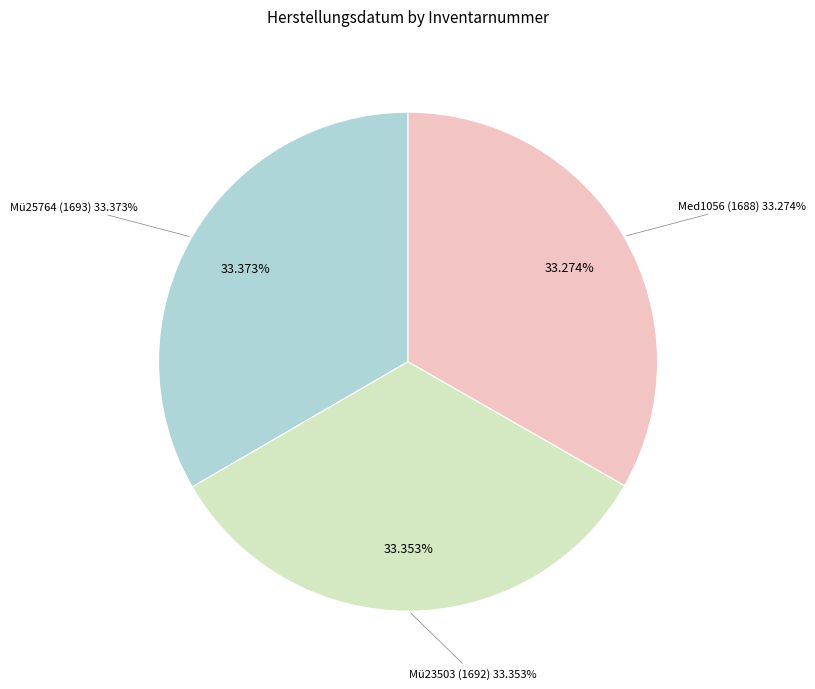

Is there any slice that represents more than half of the pie?

No